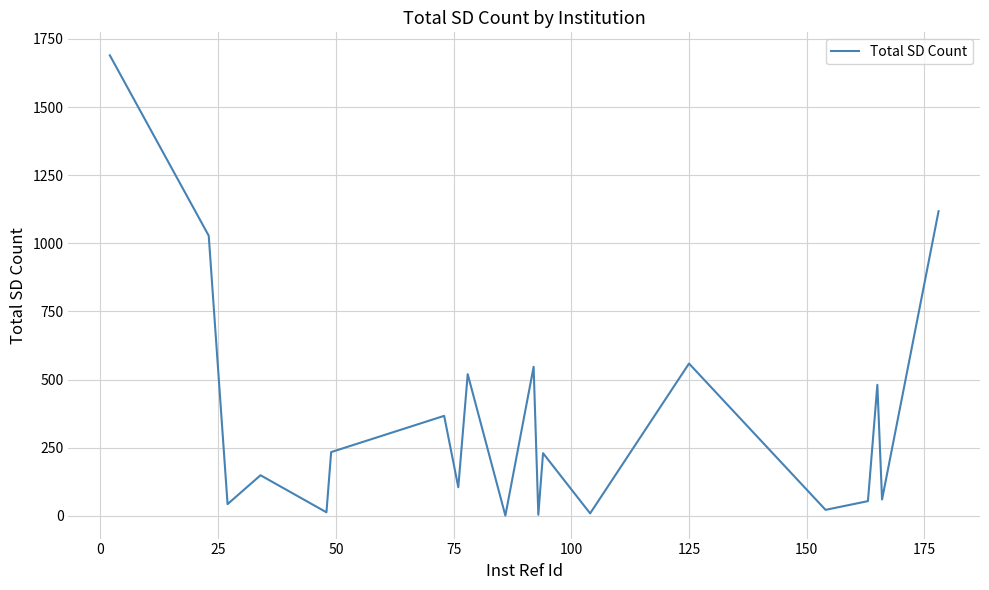

What is the greatest value displayed?

1690